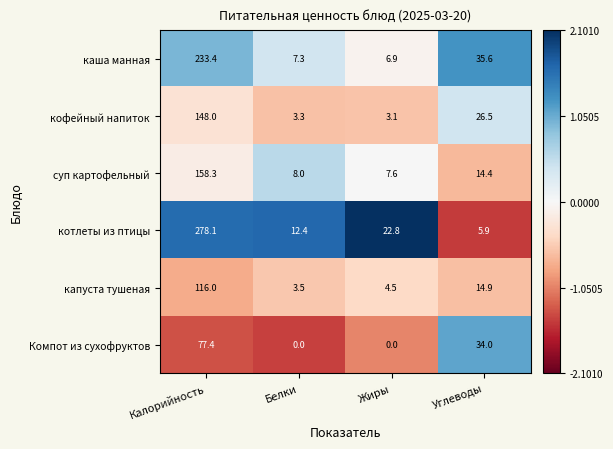

Which series has the widest spread of values?

котлеты из птицы